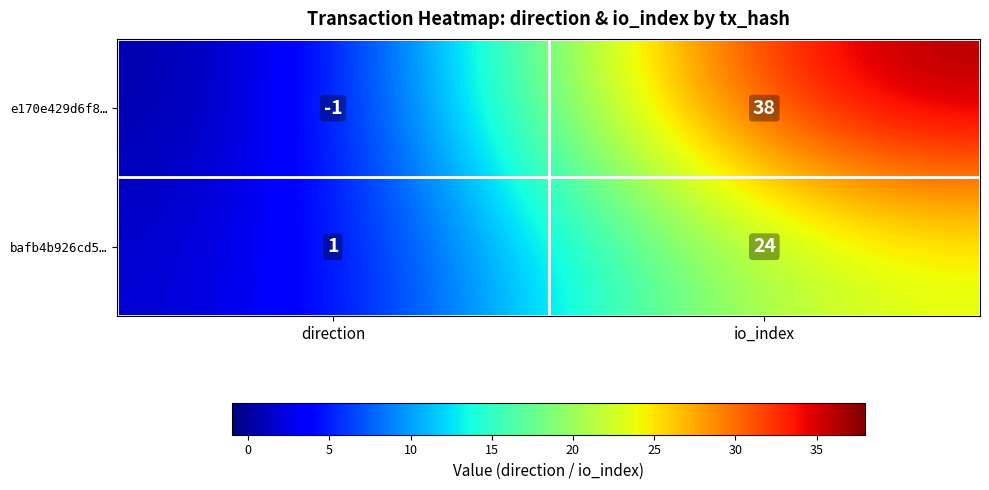

What is the sum of the bafb4b926cd5… values at io_index and direction?

25